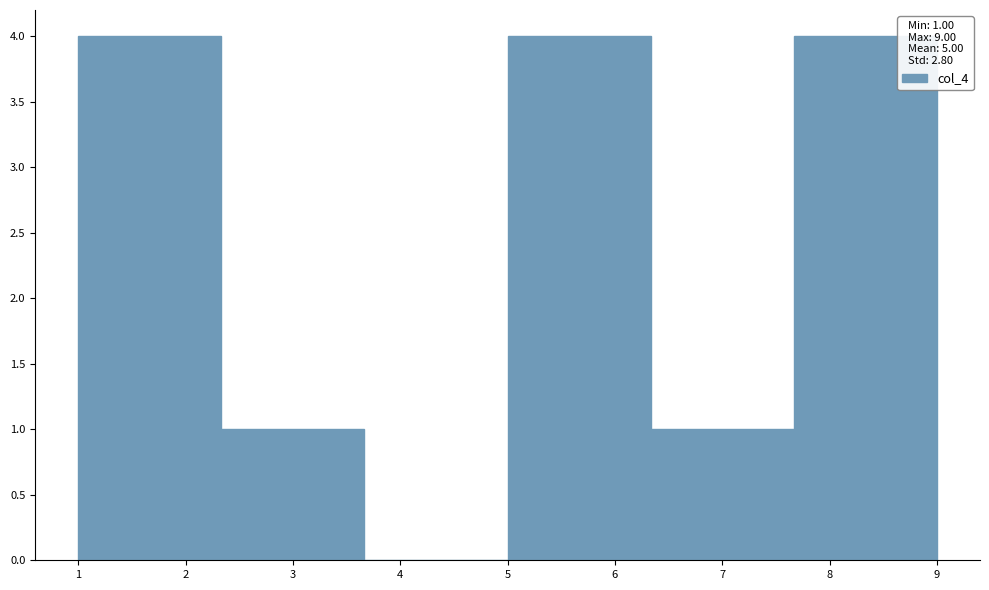

Reading left to right, transcribe this chart: for each bar, give the range it covers on the x-axis and its height. Neither the bar edges nor the heights are printed on the chart, so give them approximately, as read against the axes.

1.0 to 2.3: 4
2.3 to 3.7: 1
3.7 to 5.0: 0
5.0 to 6.3: 4
6.3 to 7.7: 1
7.7 to 9.0: 4